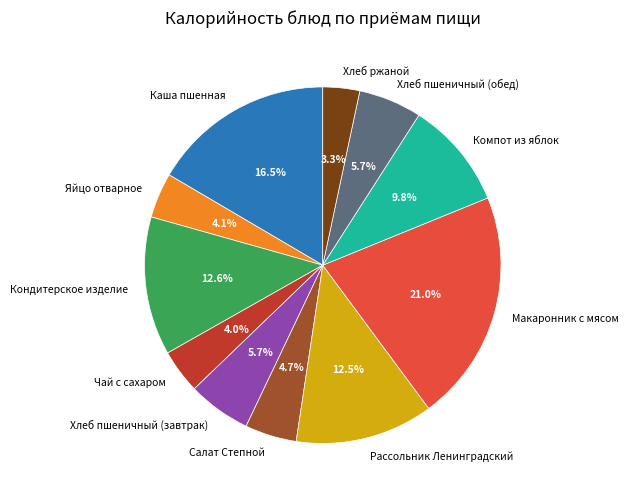

Is it true that Компот из яблок is 19% of the pie?

False